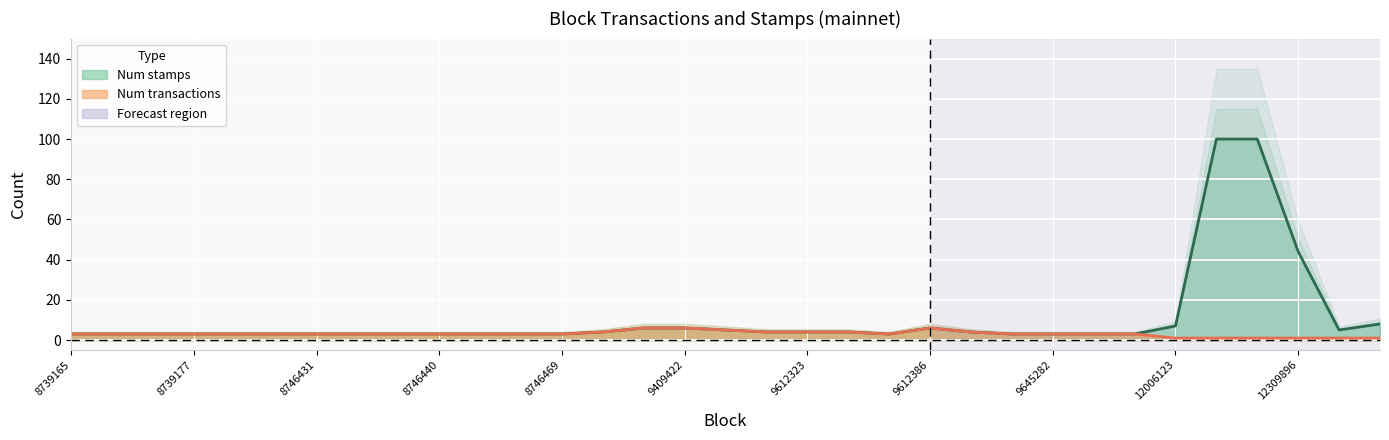

What is the value of the Num stamps point at the 17th from the left?

5